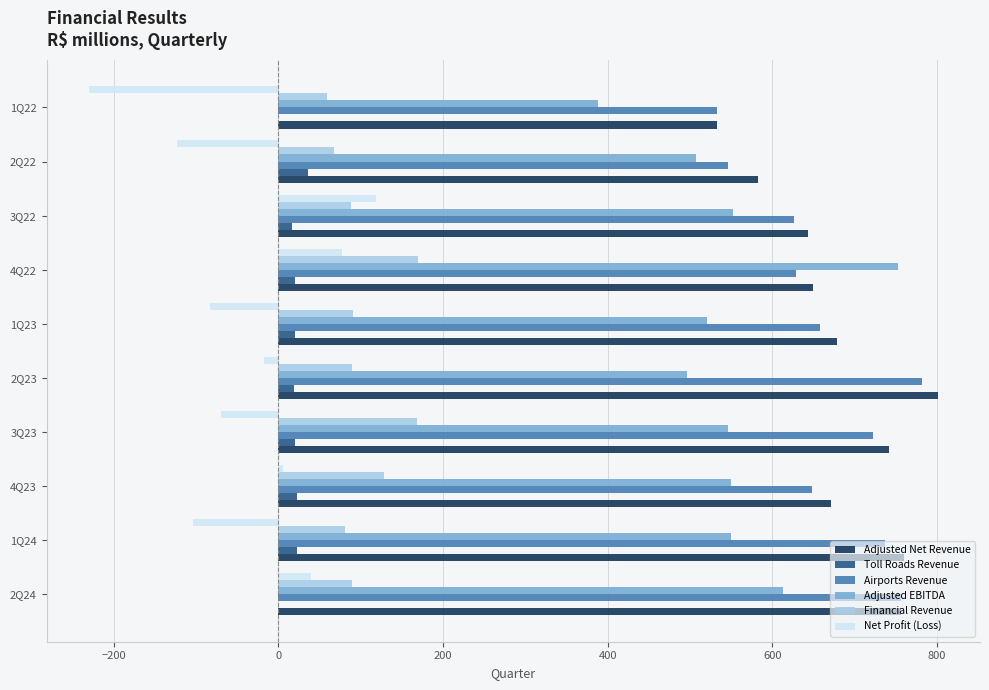

Which category has the highest value across all series?

2Q23